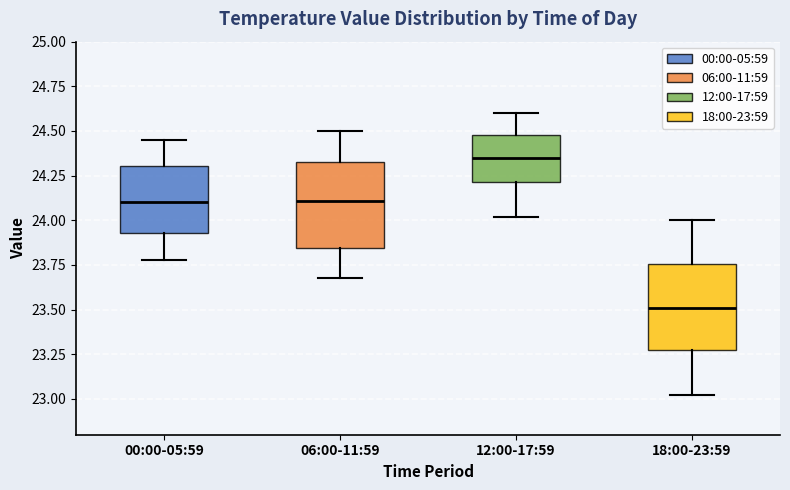

Reading left to right, transcribe this box plot: for each box, give where its median line is, the range the box spans, and where its two whiskers end, as read against the y-axis. The values are not printed on the chart, so give them approximately, as read against the axis.

00:00-05:59: median 24.10, box 23.95 to 24.30, whiskers 23.80 to 24.45
06:00-11:59: median 24.10, box 23.85 to 24.35, whiskers 23.70 to 24.50
12:00-17:59: median 24.35, box 24.20 to 24.50, whiskers 24.00 to 24.60
18:00-23:59: median 23.50, box 23.25 to 23.75, whiskers 23.00 to 24.00